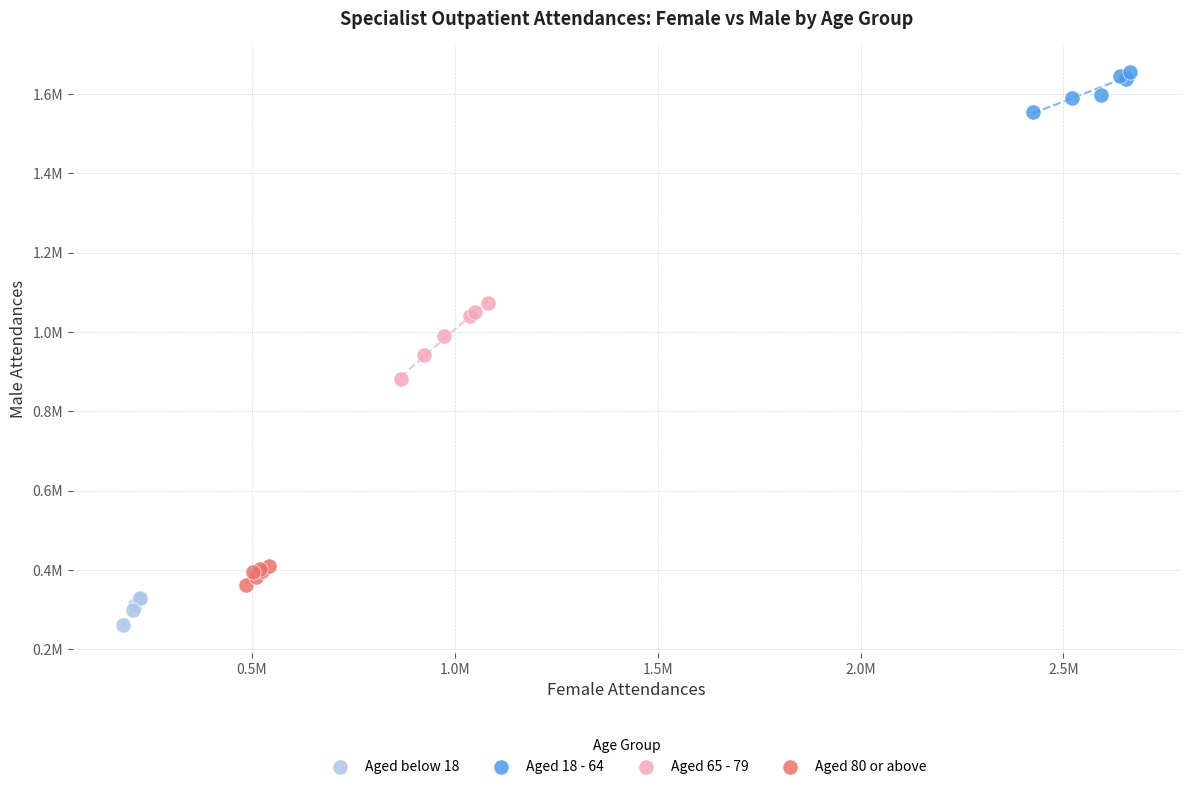

Which series contains the highest Y value?

Aged 18 - 64